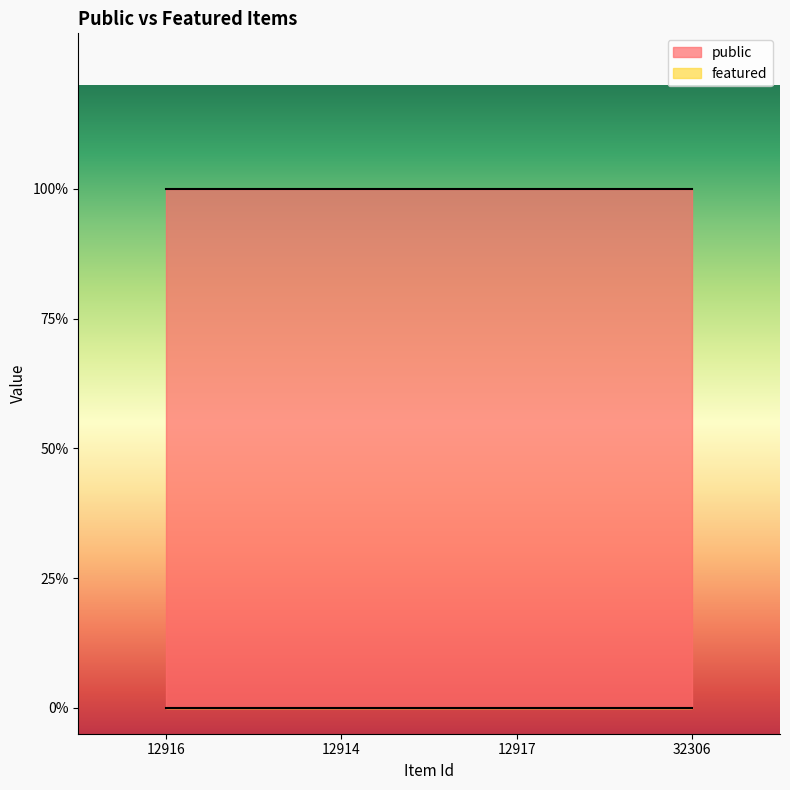

True or false: public and featured intersect in this chart.

False